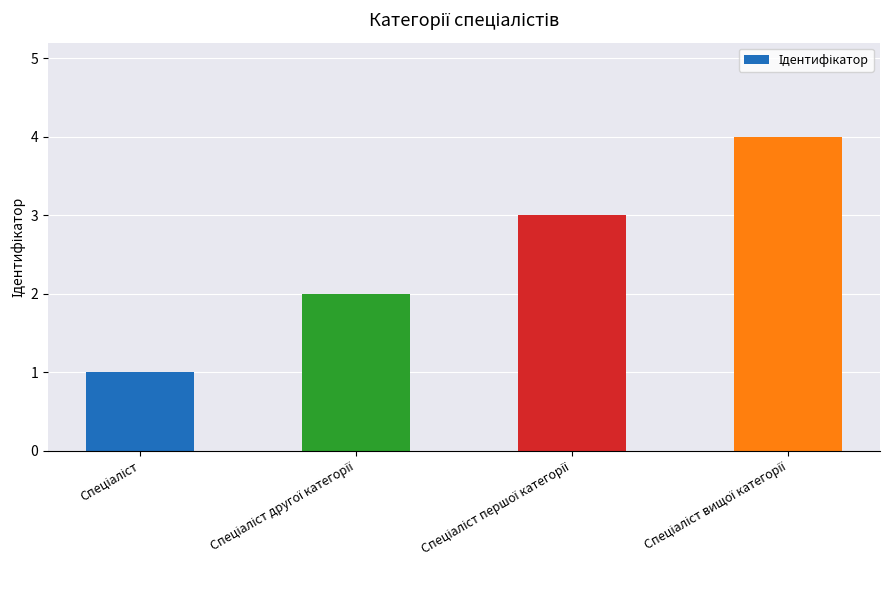

What is the sum of all values?

10